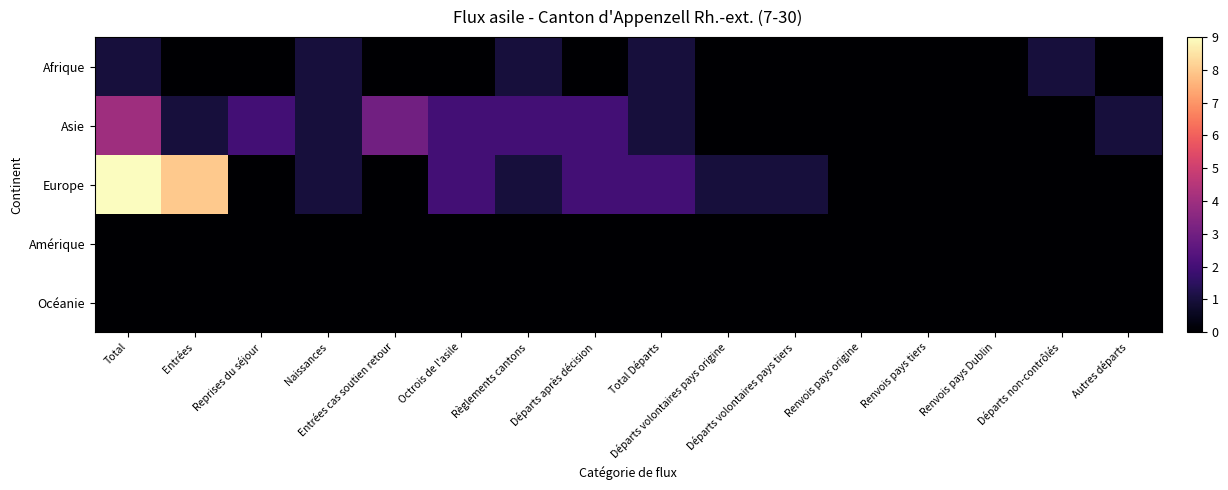

Reading left to right, extract all data points from this chart.

Afrique: Total=1	Entrées=0	Reprises du séjour=0	Naissances=1	Entrées cas soutien retour=0	Octrois de l'asile=0	Règlements cantons=1	Départs après décision=0	Total Départs=1	Départs volontaires pays origine=0	Départs volontaires pays tiers=0	Renvois pays origine=0	Renvois pays tiers=0	Renvois pays Dublin=0	Départs non-contrôlés=1	Autres départs=0
Asie: Total=4	Entrées=1	Reprises du séjour=2	Naissances=1	Entrées cas soutien retour=3	Octrois de l'asile=2	Règlements cantons=2	Départs après décision=2	Total Départs=1	Départs volontaires pays origine=0	Départs volontaires pays tiers=0	Renvois pays origine=0	Renvois pays tiers=0	Renvois pays Dublin=0	Départs non-contrôlés=0	Autres départs=1
Europe: Total=9	Entrées=8	Reprises du séjour=0	Naissances=1	Entrées cas soutien retour=0	Octrois de l'asile=2	Règlements cantons=1	Départs après décision=2	Total Départs=2	Départs volontaires pays origine=1	Départs volontaires pays tiers=1	Renvois pays origine=0	Renvois pays tiers=0	Renvois pays Dublin=0	Départs non-contrôlés=0	Autres départs=0
Amérique: Total=0	Entrées=0	Reprises du séjour=0	Naissances=0	Entrées cas soutien retour=0	Octrois de l'asile=0	Règlements cantons=0	Départs après décision=0	Total Départs=0	Départs volontaires pays origine=0	Départs volontaires pays tiers=0	Renvois pays origine=0	Renvois pays tiers=0	Renvois pays Dublin=0	Départs non-contrôlés=0	Autres départs=0
Océanie: Total=0	Entrées=0	Reprises du séjour=0	Naissances=0	Entrées cas soutien retour=0	Octrois de l'asile=0	Règlements cantons=0	Départs après décision=0	Total Départs=0	Départs volontaires pays origine=0	Départs volontaires pays tiers=0	Renvois pays origine=0	Renvois pays tiers=0	Renvois pays Dublin=0	Départs non-contrôlés=0	Autres départs=0